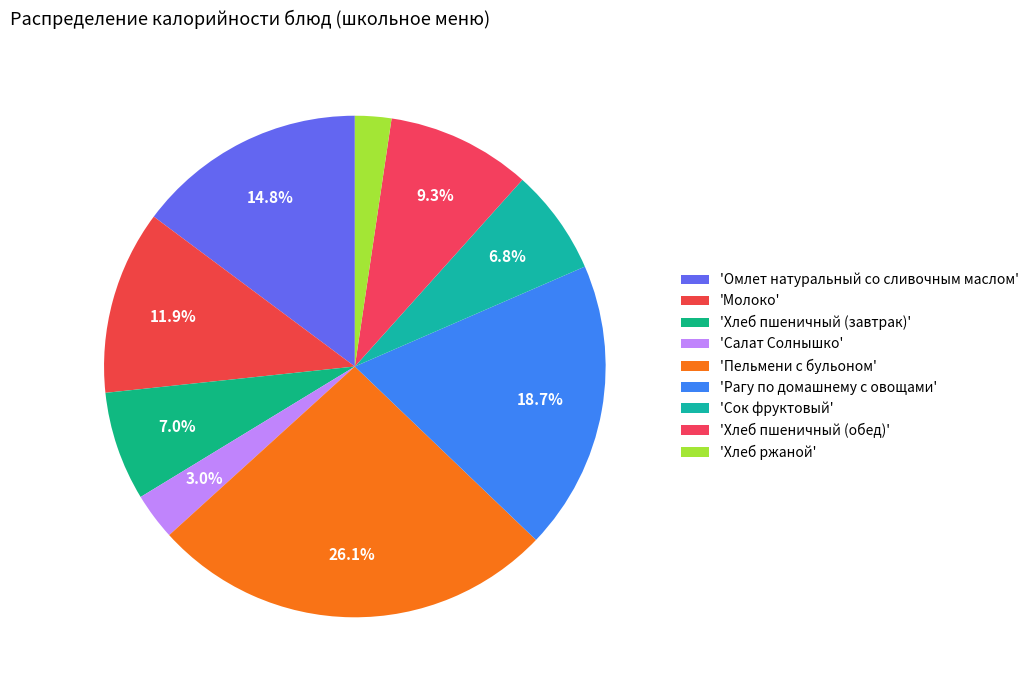

Count the number of slices in the pie.

9